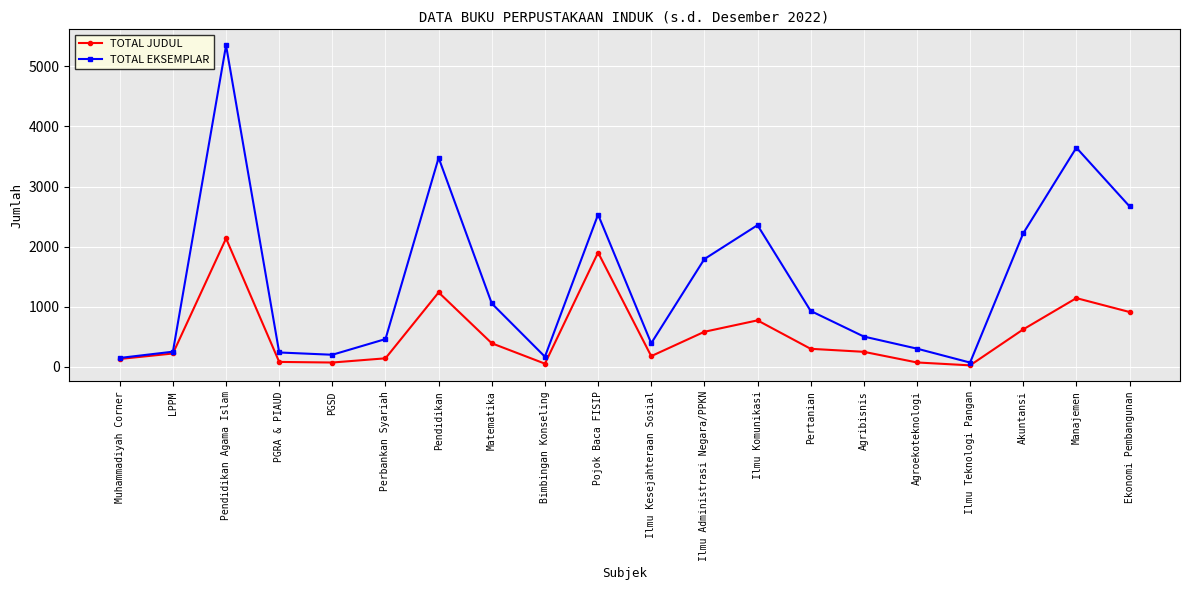

What is the average value of the TOTAL EKSEMPLAR series?

1440